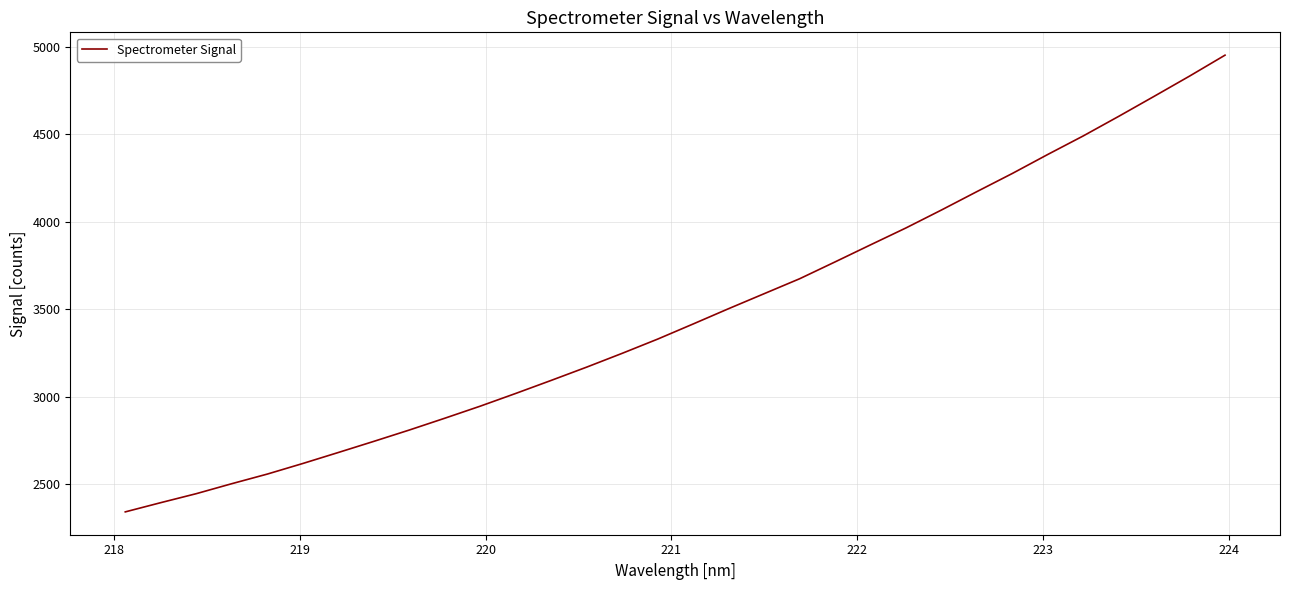

What is the minimum value shown in the chart?

2341.2